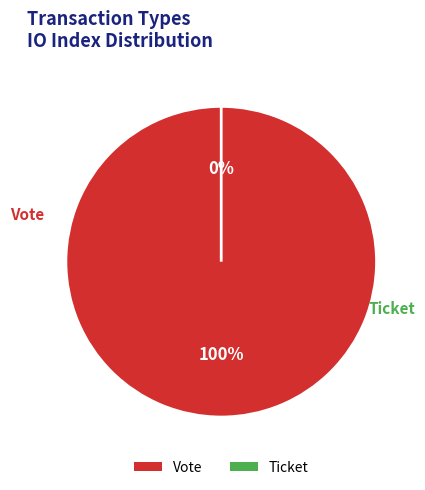

Does Vote account for over 50% of the chart?

Yes